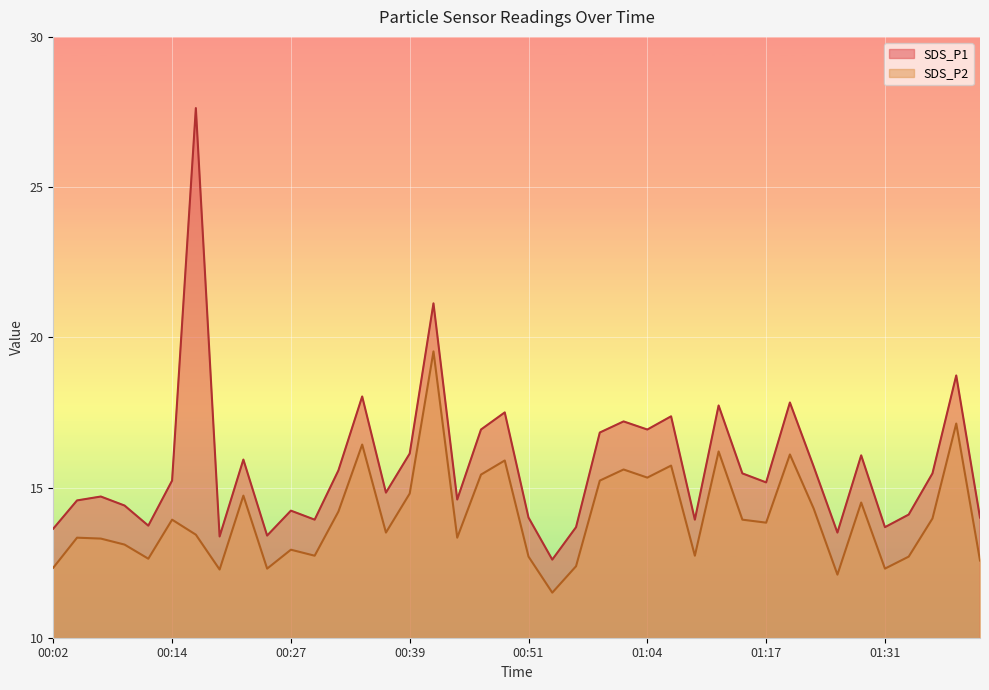

At 01:33, list the series in order from smallest to largest.

SDS_P2, SDS_P1